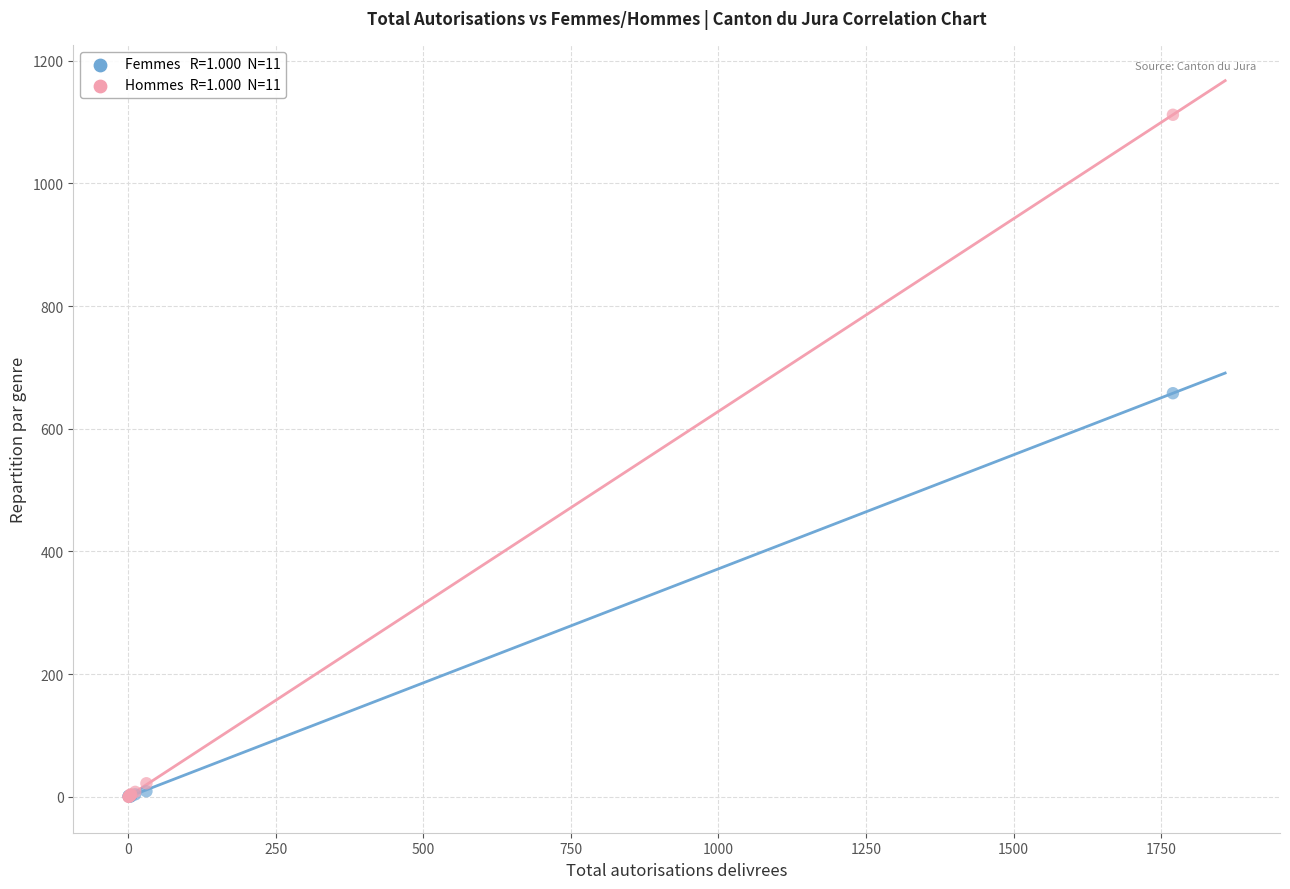

Across all series, what Y value is closest to 556?

658